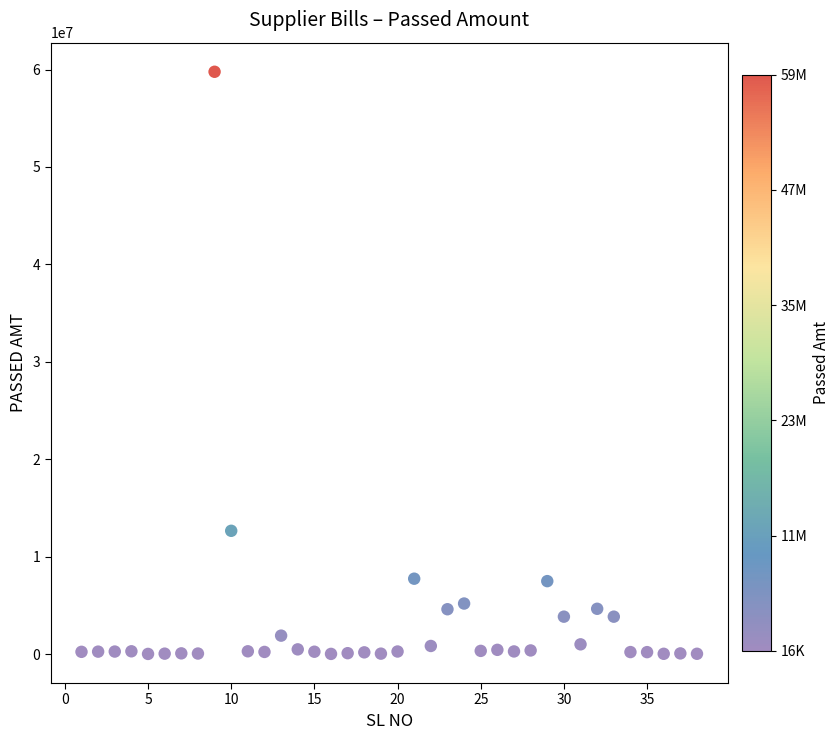

What is the range of Y values (max minus min)?

59757621